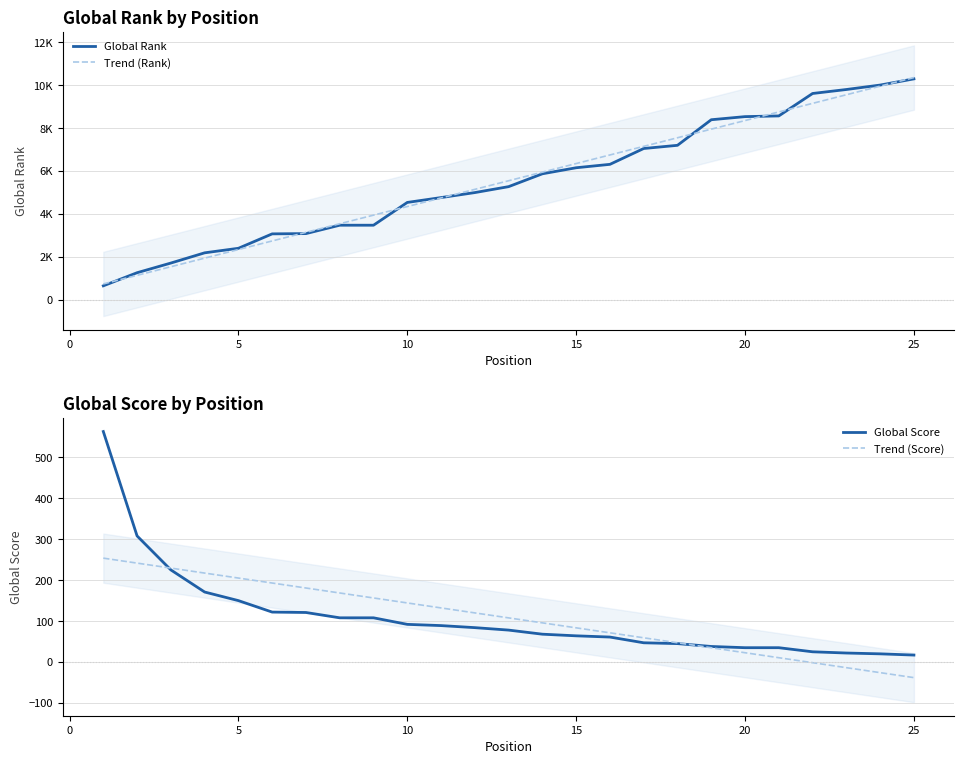

How many data points in Trend (Rank) are above 5545?

13